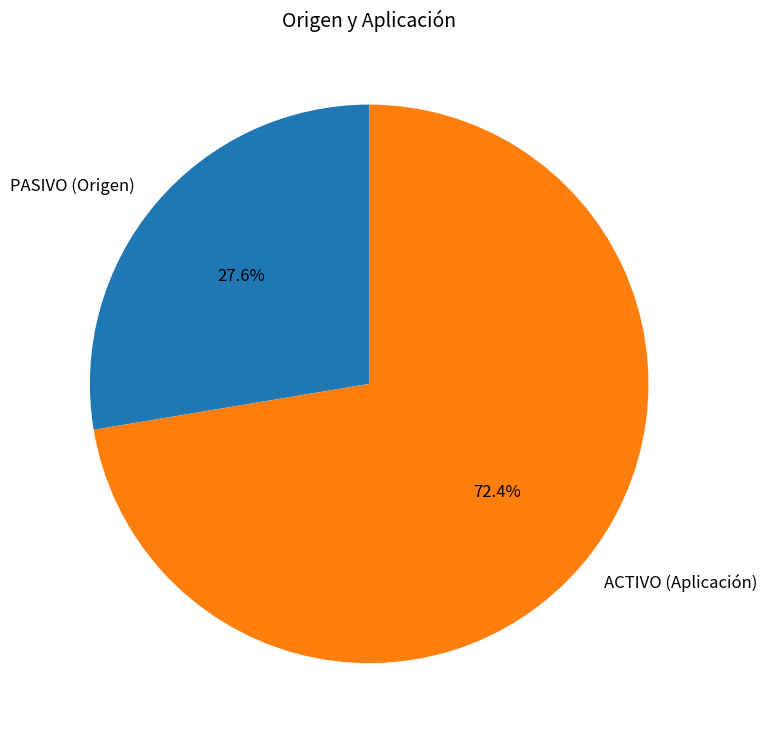

What percentage is the PASIVO (Origen) slice, to the nearest percent?

28%